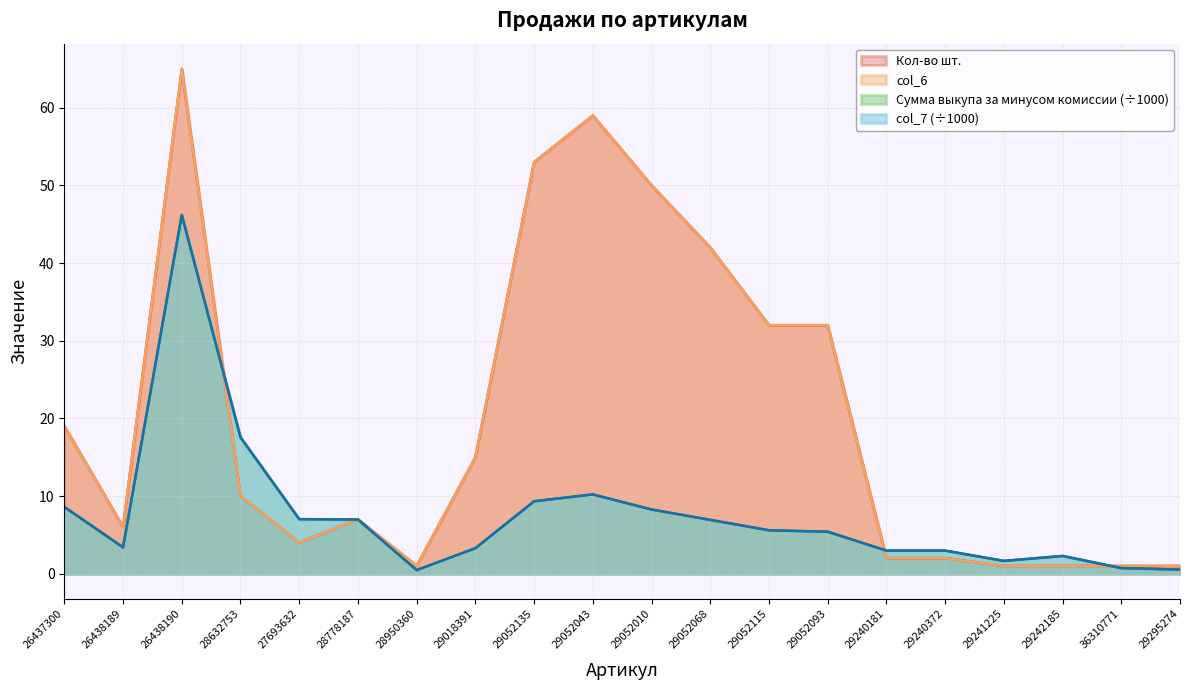

Which has a higher value, 29240372 or 29052135?

29052135